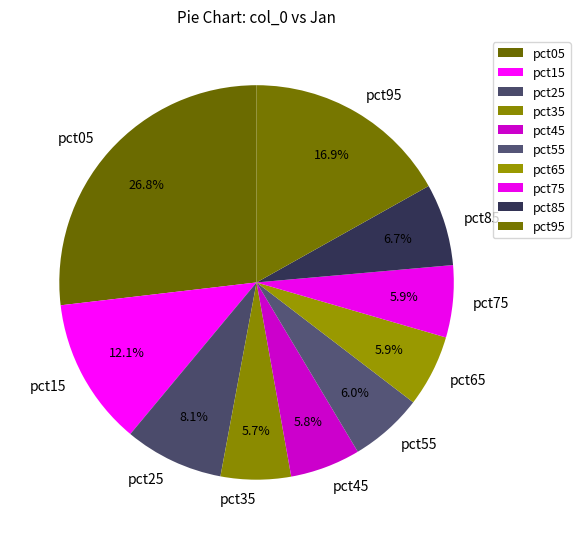

Is pct35 the majority of the pie?

No